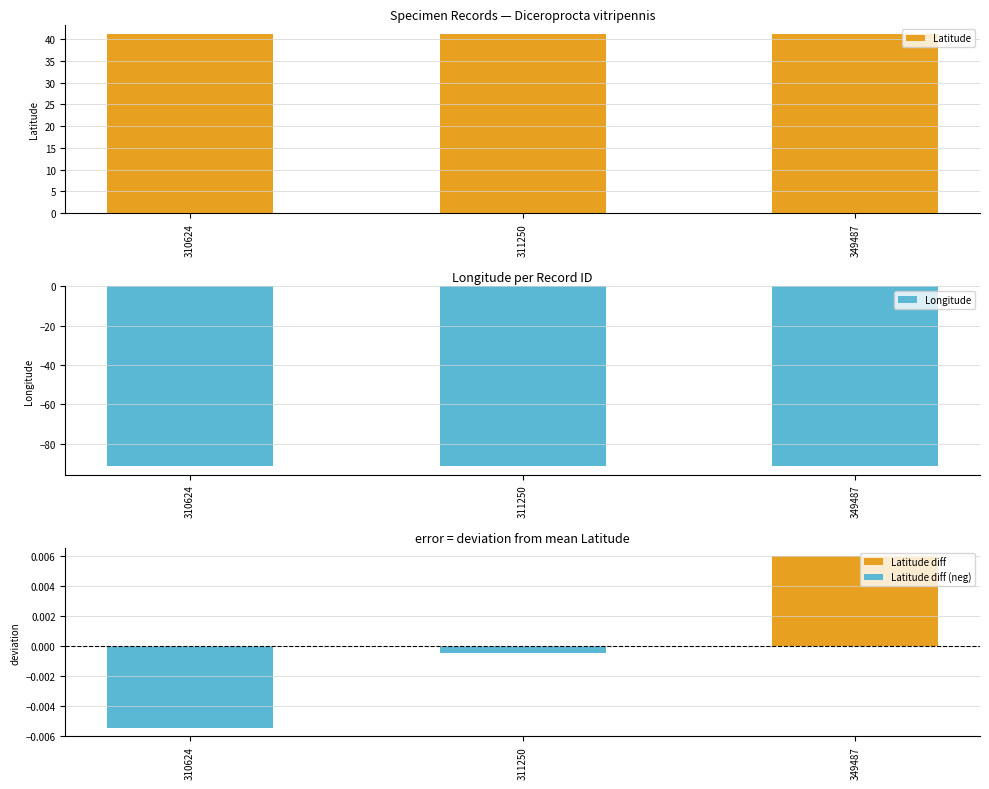

What is the value of the Latitude bar at the 2nd from the left?

41.3